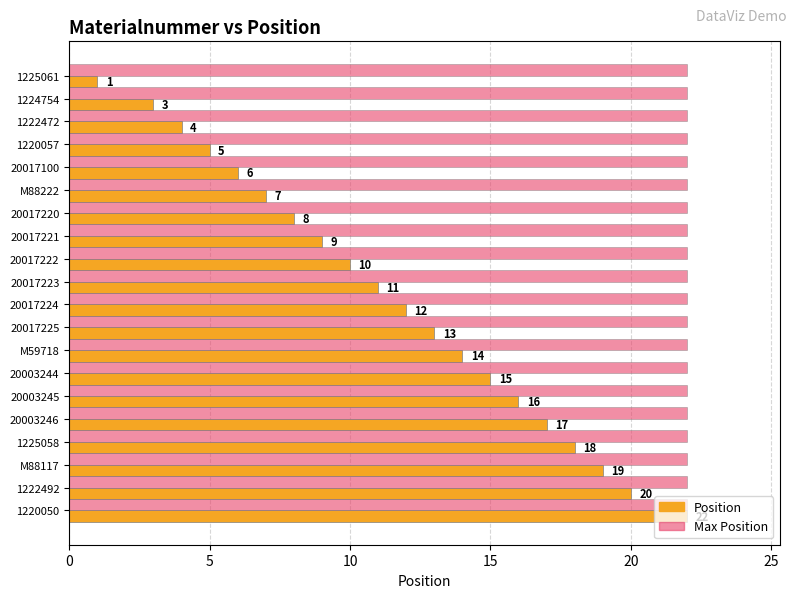

Rank the series by their average value, from highest to lowest.

Max Position, Position